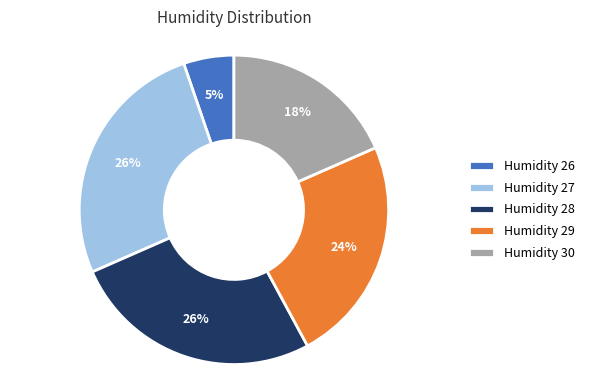

Which category has the smallest portion of the pie?

Humidity 26